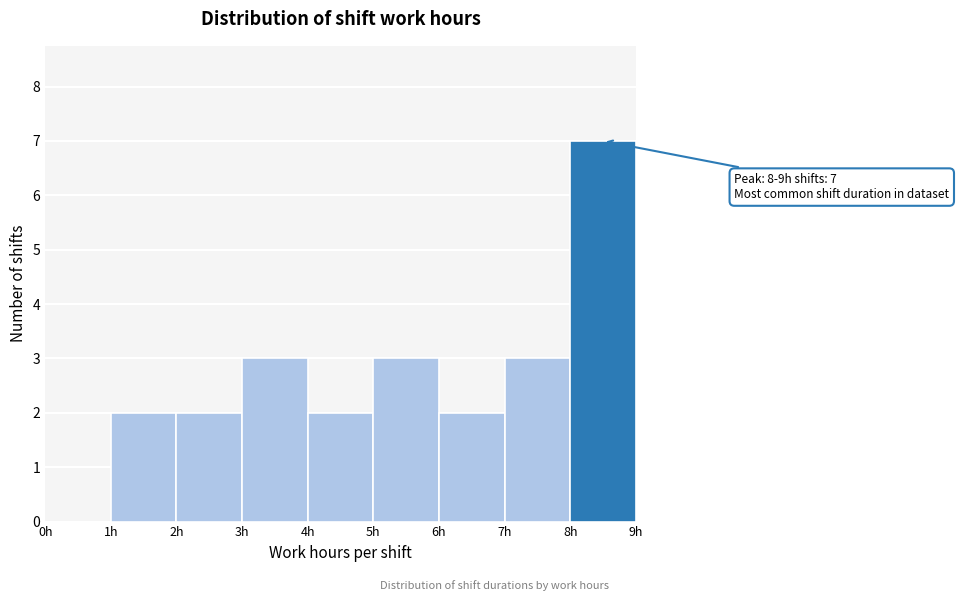

Which range on the x-axis has the tallest bar?

8 to 9